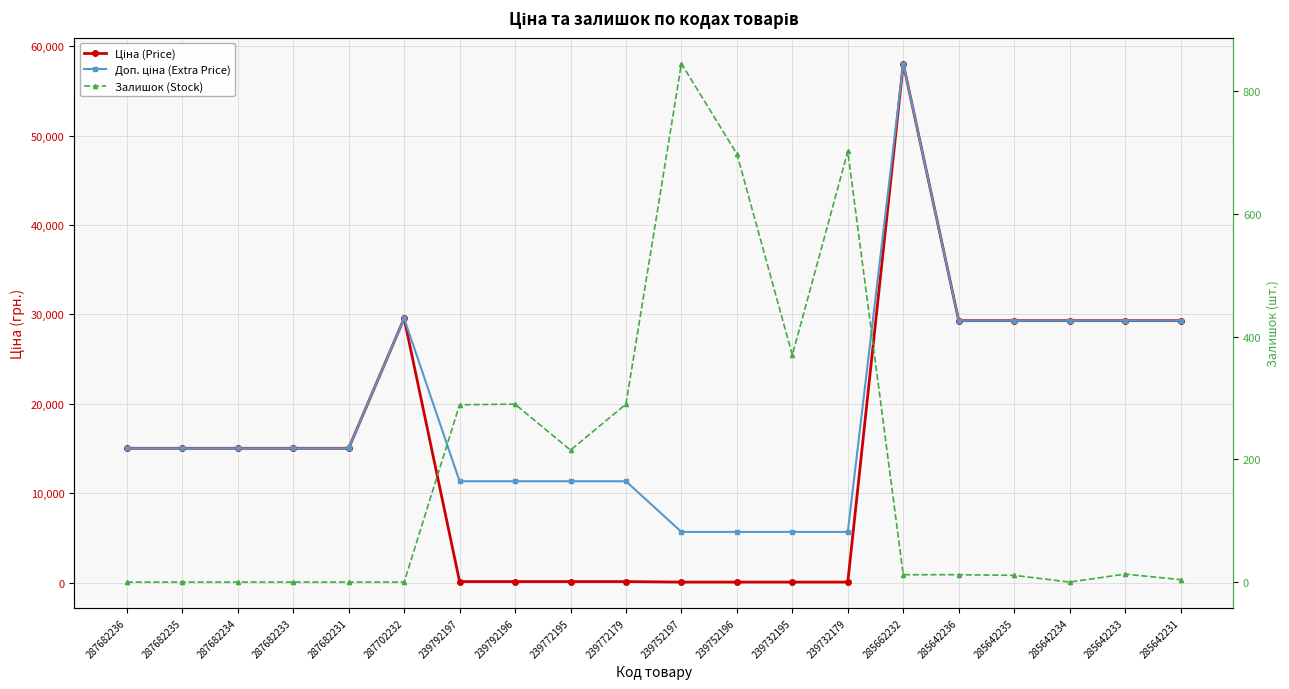

What is the spread (max minus min) of values at 239772179?

11220.7